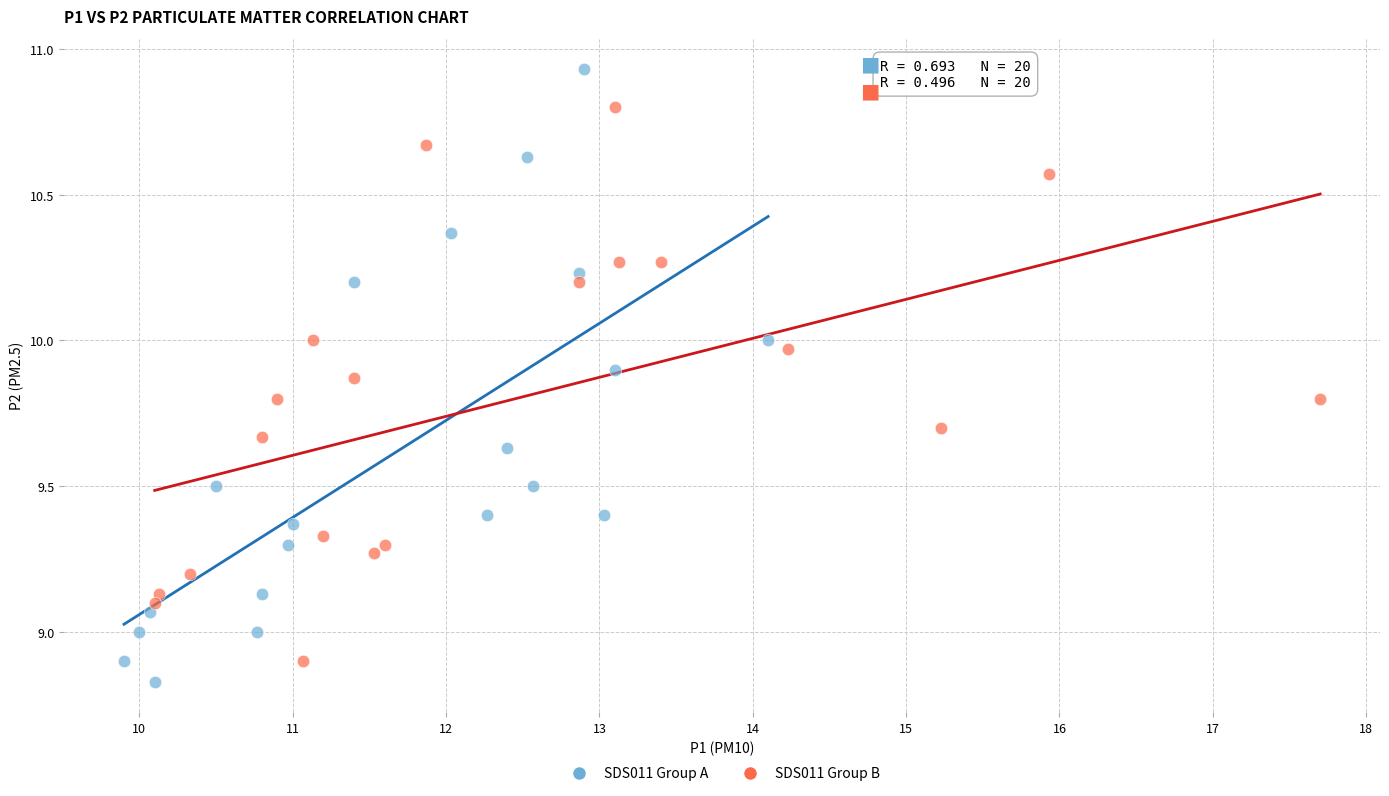

Which series has the widest spread of Y values?

SDS011 Group A